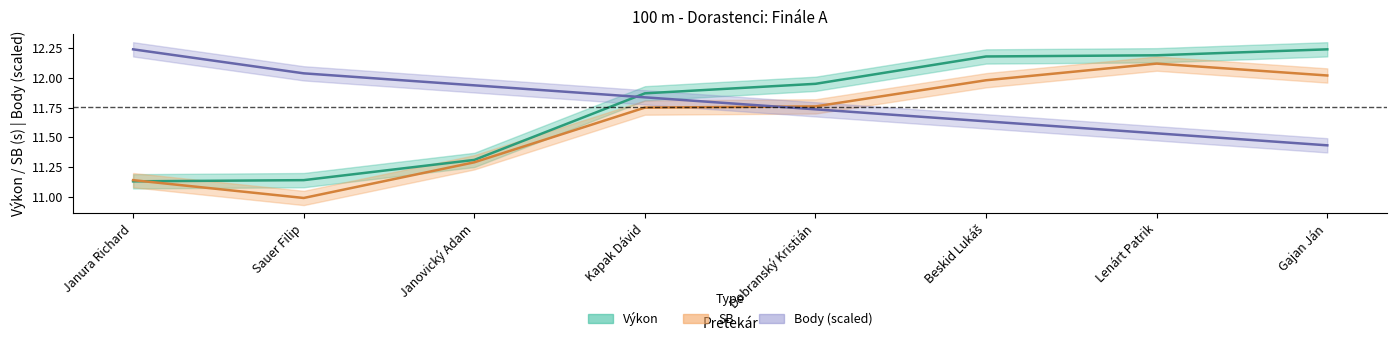

Which series has the largest total across all categories?

Poradie